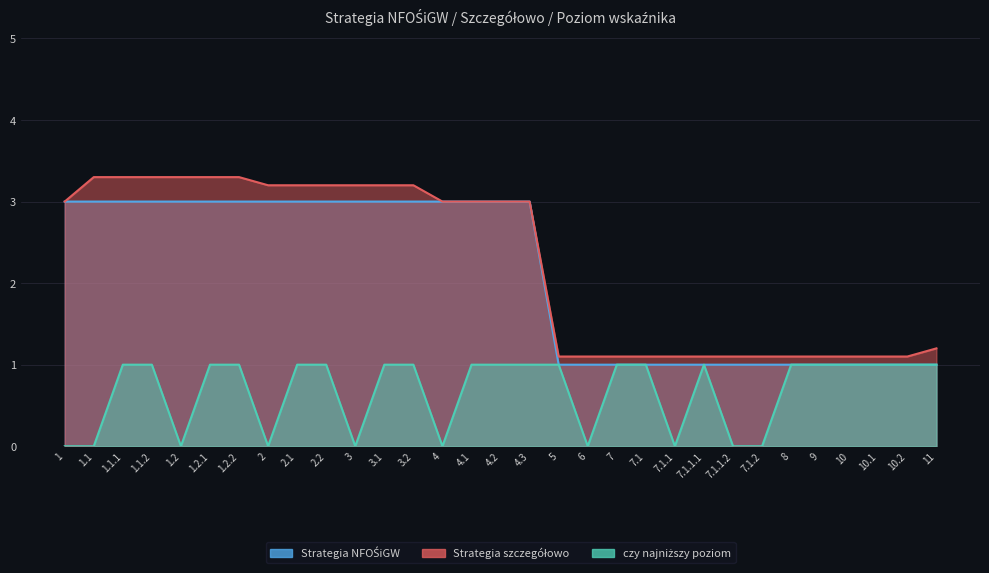

Reading left to right, extract all data points from this chart.

Strategia NFOŚiGW: 1=3.0	1.1=3.0	1.1.1=3.0	1.1.2=3.0	1.2=3.0	1.2.1=3.0	1.2.2=3.0	2=3.0	2.1=3.0	2.2=3.0	3=3.0	3.1=3.0	3.2=3.0	4=3.0	4.1=3.0	4.2=3.0	4.3=3.0	5=1.0	6=1.0	7=1.0	7.1=1.0	7.1.1=1.0	7.1.1.1=1.0	7.1.1.2=1.0	7.1.2=1.0	8=1.0	9=1.0	10=1.0	10.1=1.0	10.2=1.0	11=1.0
Strategia szczegółowo: 1=3.0	1.1=3.3	1.1.1=3.3	1.1.2=3.3	1.2=3.3	1.2.1=3.3	1.2.2=3.3	2=3.2	2.1=3.2	2.2=3.2	3=3.2	3.1=3.2	3.2=3.2	4=3.0	4.1=3.0	4.2=3.0	4.3=3.0	5=1.1	6=1.1	7=1.1	7.1=1.1	7.1.1=1.1	7.1.1.1=1.1	7.1.1.2=1.1	7.1.2=1.1	8=1.1	9=1.1	10=1.1	10.1=1.1	10.2=1.1	11=1.2
czy najniższy poziom: 1=0.0	1.1=0.0	1.1.1=1.0	1.1.2=1.0	1.2=0.0	1.2.1=1.0	1.2.2=1.0	2=0.0	2.1=1.0	2.2=1.0	3=0.0	3.1=1.0	3.2=1.0	4=0.0	4.1=1.0	4.2=1.0	4.3=1.0	5=1.0	6=0.0	7=1.0	7.1=1.0	7.1.1=0.0	7.1.1.1=1.0	7.1.1.2=0.0	7.1.2=0.0	8=1.0	9=1.0	10=1.0	10.1=1.0	10.2=1.0	11=1.0